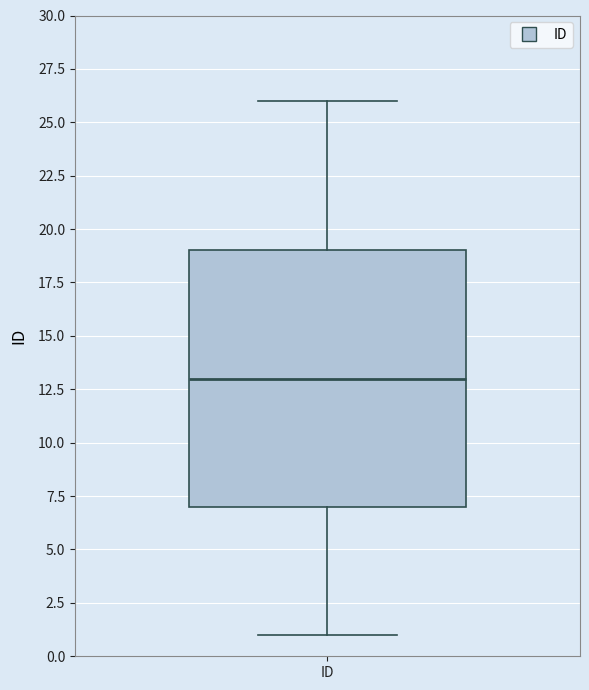

Transcribe this box plot: give where the median line is, the range the box spans, and where the two whiskers end, as read against the y-axis. The values are not printed on the chart, so give them approximately, as read against the axis.

median 13, box 7 to 19, whiskers 1 to 26